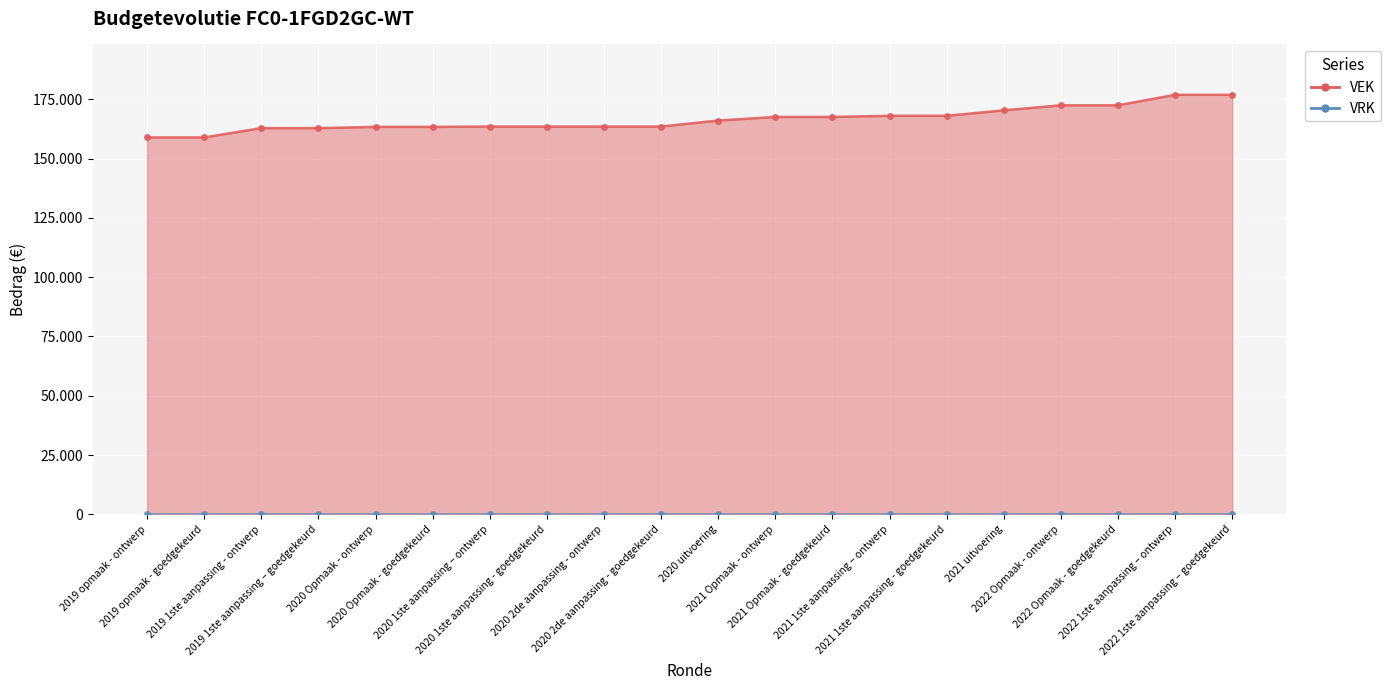

Reading right to left, list all the values displayed in this chart.

2022 1ste aanpassing – goedgekeurd=176864	2022 1ste aanpassing – ontwerp=176864	2022 Opmaak - goedgekeurd=172445	2022 Opmaak - ontwerp=172445	2021 uitvoering=170320	2021 1ste aanpassing - goedgekeurd=168018	2021 1ste aanpassing – ontwerp=168018	2021 Opmaak - goedgekeurd=167531	2021 Opmaak - ontwerp=167531	2020 uitvoering=166026	2020 2de aanpassing - goedgekeurd=163491	2020 2de aanpassing - ontwerp=163491	2020 1ste aanpassing - goedgekeurd=163491	2020 1ste aanpassing – ontwerp=163491	2020 Opmaak - goedgekeurd=163340	2020 Opmaak - ontwerp=163340	2019 1ste aanpassing – goedgekeurd=162825	2019 1ste aanpassing - ontwerp=162825	2019 opmaak - goedgekeurd=158914	2019 opmaak - ontwerp=158914